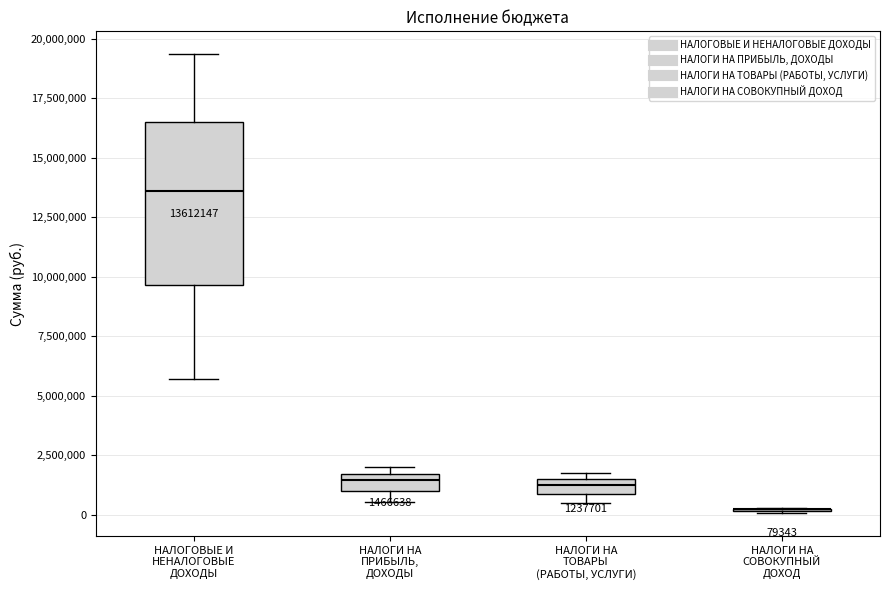

Which box is the tallest, from its lower edge to its upper edge?

НАЛОГОВЫЕ И НЕНАЛОГОВЫЕ ДОХОДЫ